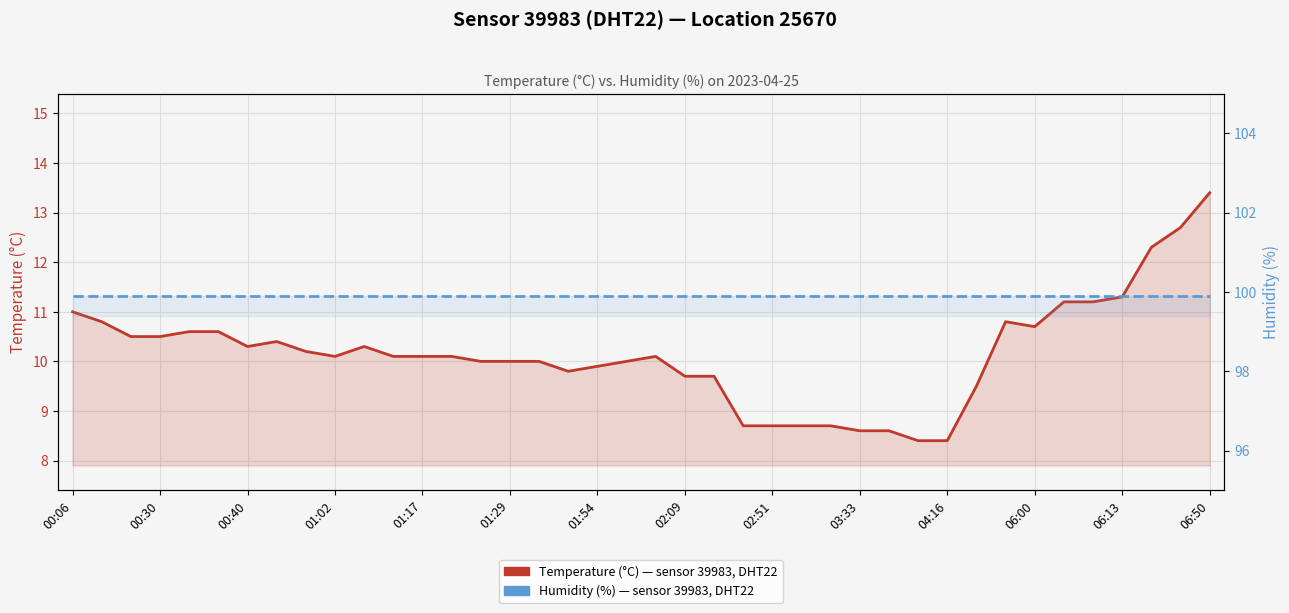

Is the value of temperature at 34 greater than the value of humidity at 37?

No